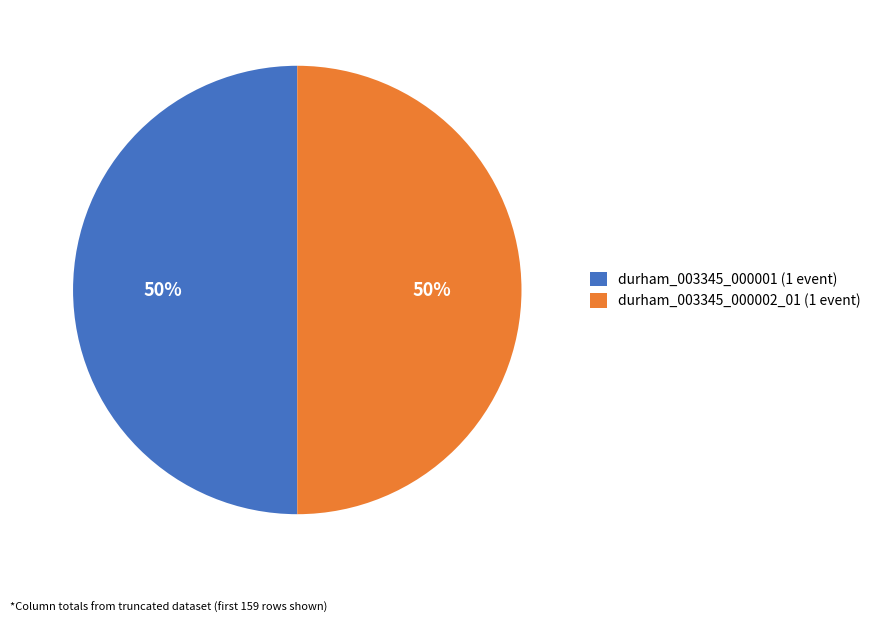

Count the number of slices in the pie.

2